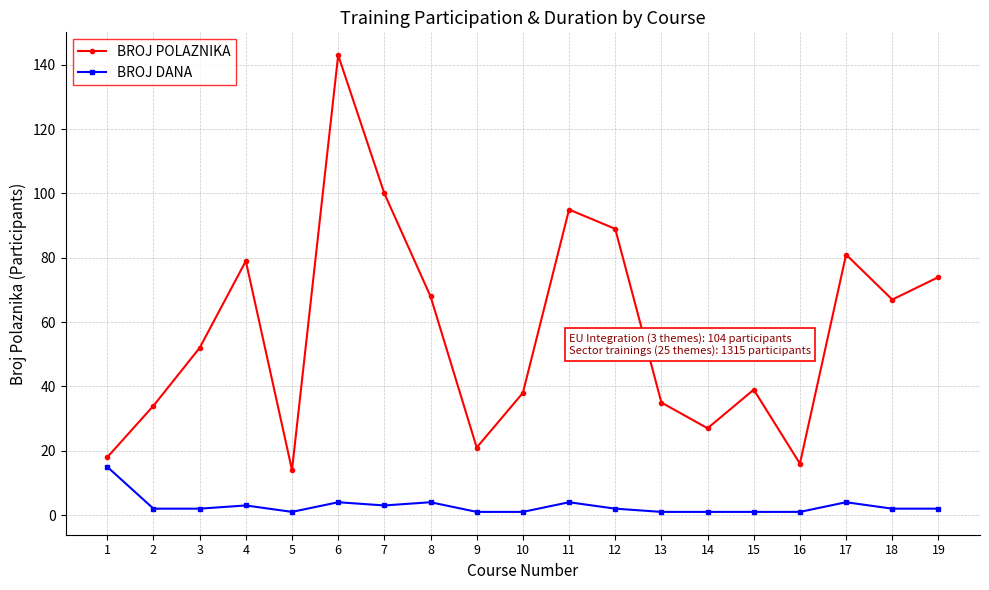

Reading left to right, what are all the values shown in this chart?

BROJ POLAZNIKA: 18	34	52	79	14	143	100	68	21	38	95	89	35	27	39	16	81	67	74
BROJ DANA: 15	2	2	3	1	4	3	4	1	1	4	2	1	1	1	1	4	2	2